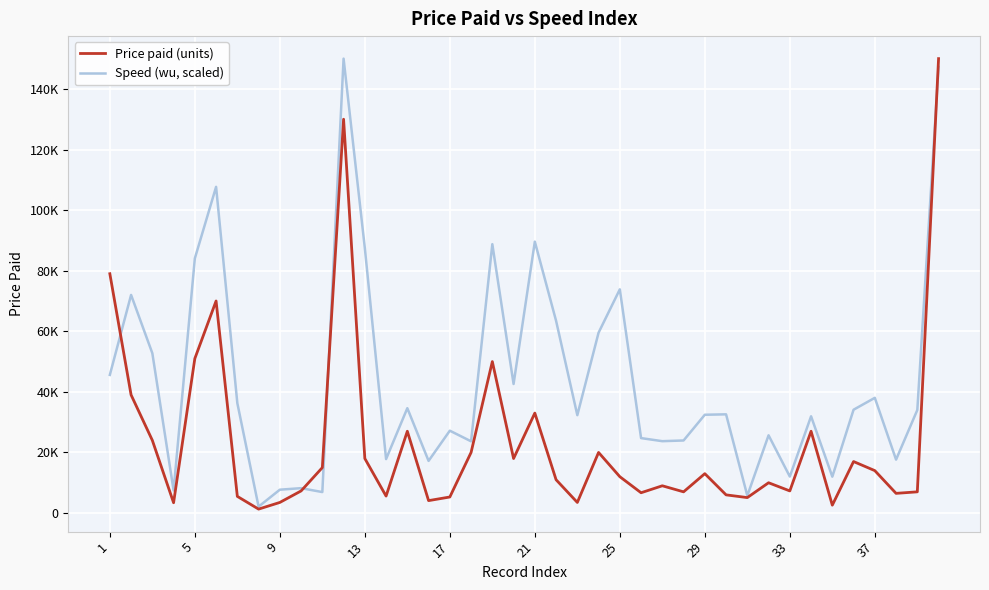

How many interior local peaks does the Speed (wu, scaled) series have?

13